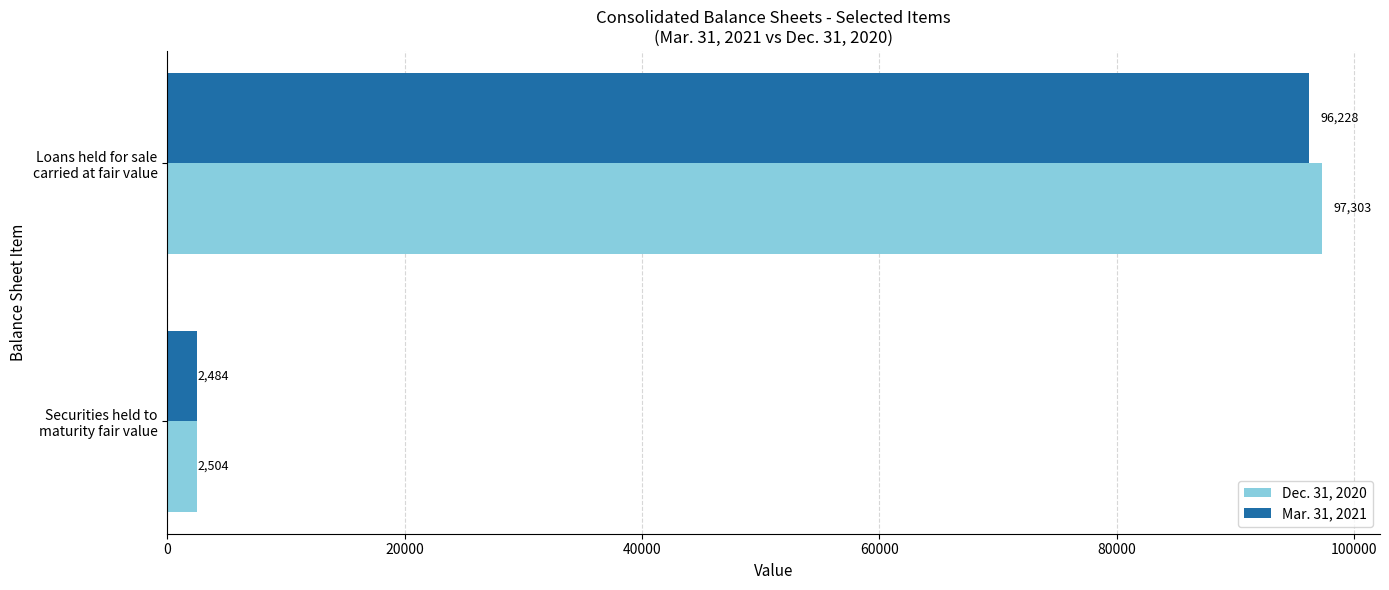

What is the difference between the maximum and minimum values in the Dec. 31, 2020 series?

94799